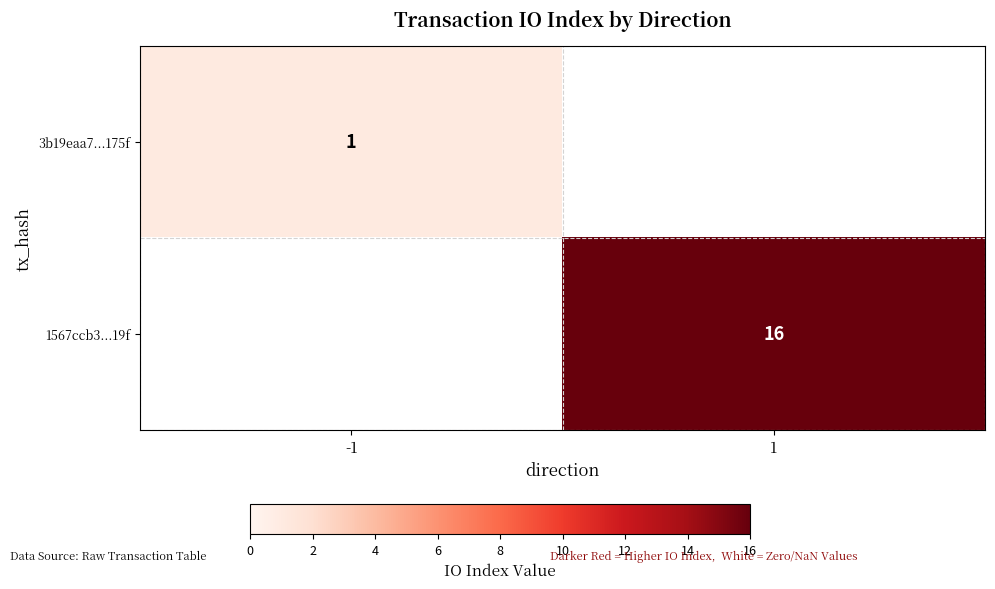

Is it true that 3b19eaa7...175f equals 1 at -1?

True